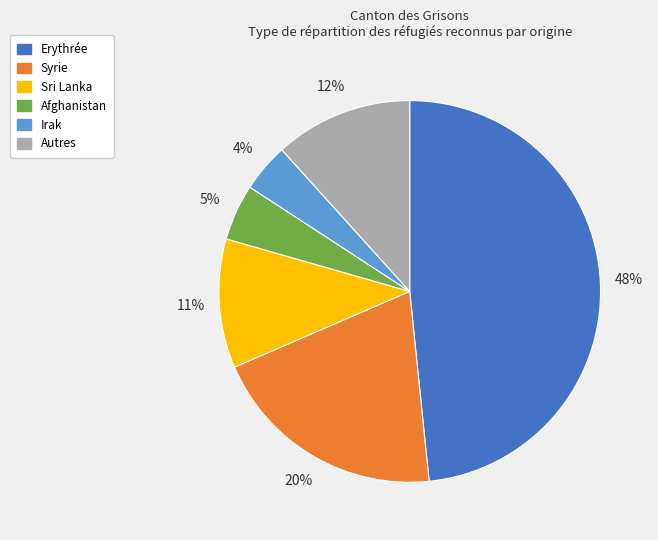

The Erythrée slice represents 48% of the pie. True or false?

True